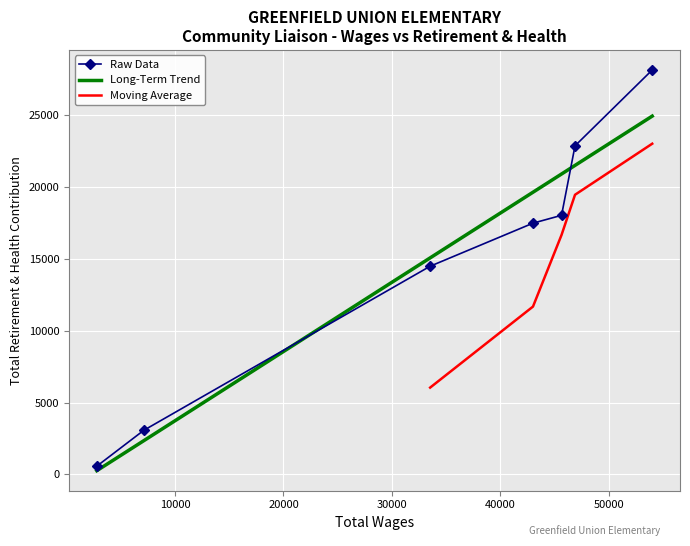

What is the difference between the values at 33521 and 46875?

8376